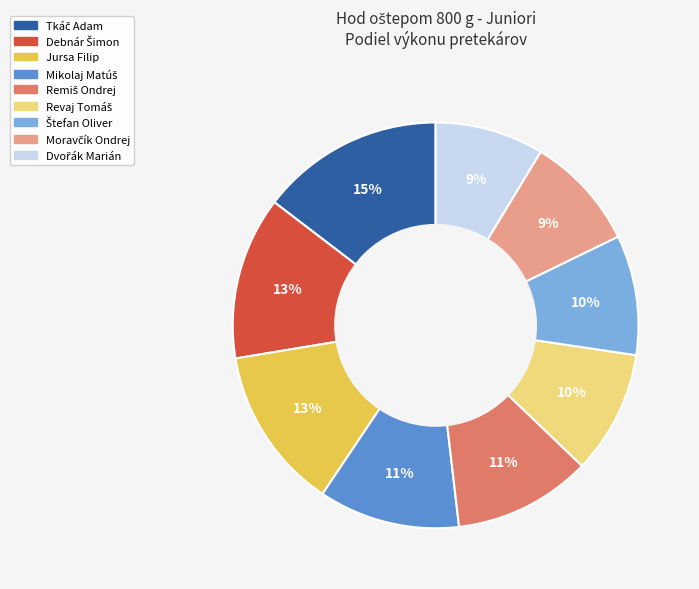

The Jursa Filip slice represents 1% of the pie. True or false?

False